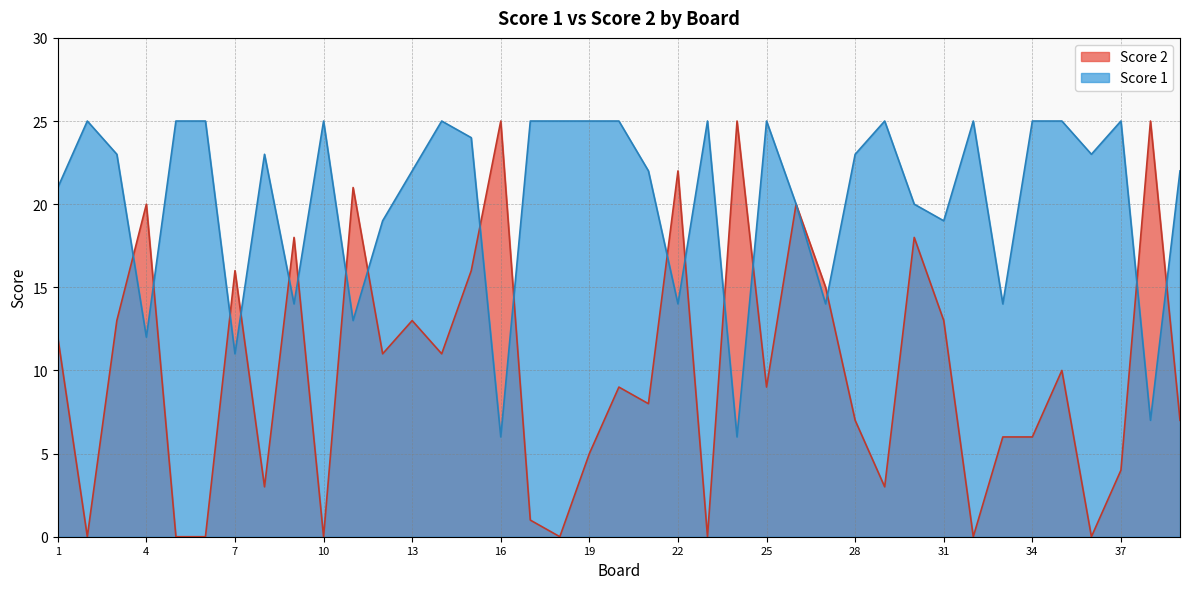

Rank the series at 25 from lowest to highest value.

Score 2, Score 1